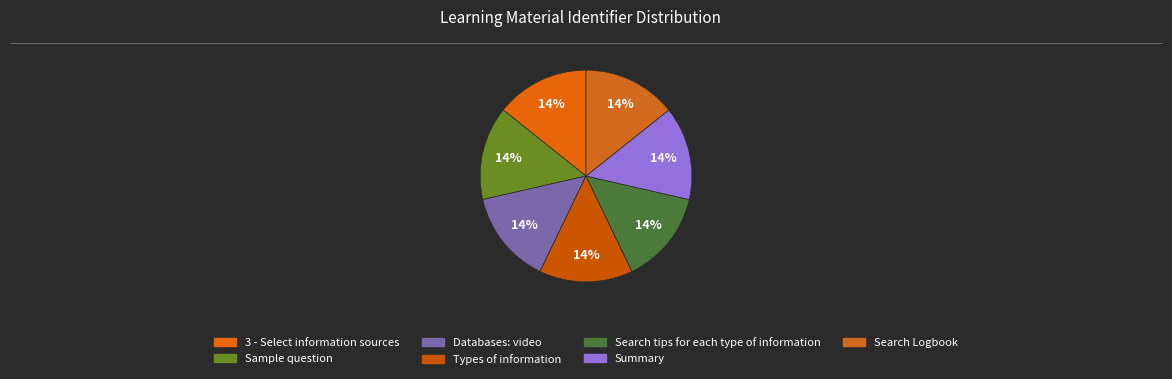

How many segments does this pie chart have?

7